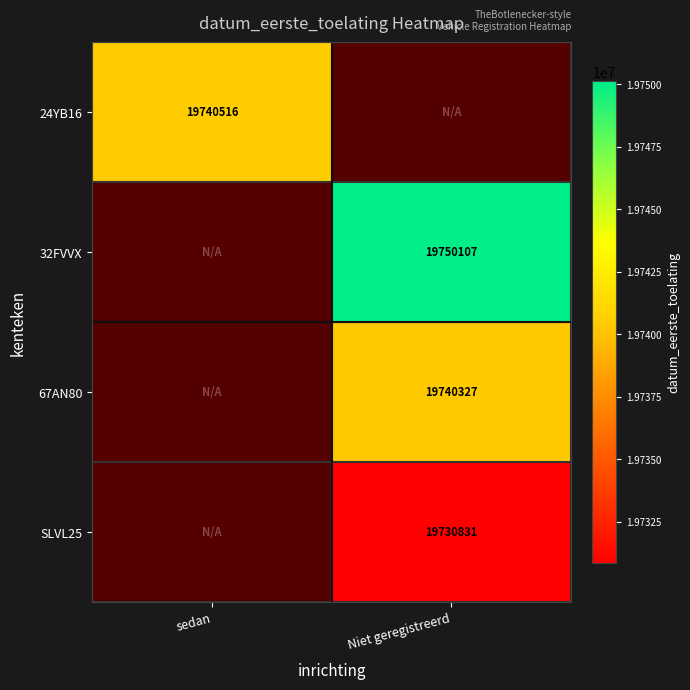

Is it true that SLVL25 equals 32901939 at Niet geregistreerd?

False